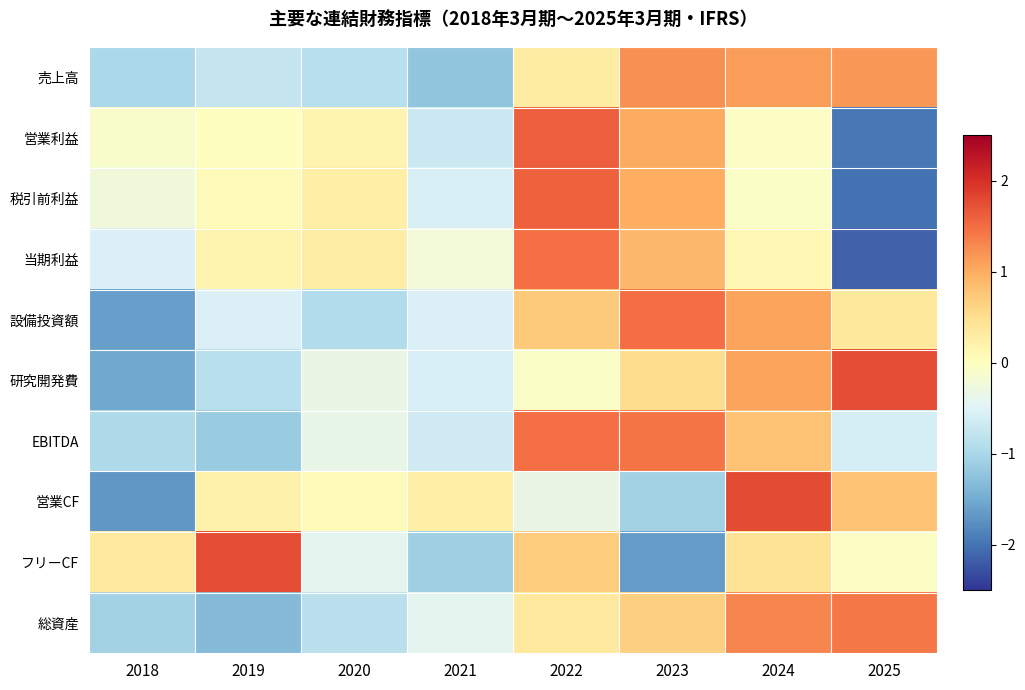

Reading right to left, extract all data points from this chart.

売上高: 2025=1.2	2024=1.1	2023=1.2	2022=0.3	2021=-1.2	2020=-0.9	2019=-0.7	2018=-1.0
営業利益: 2025=-2.0	2024=-0.0	2023=1.0	2022=1.6	2021=-0.7	2020=0.2	2019=0.0	2018=-0.1
税引前利益: 2025=-2.0	2024=-0.1	2023=1.0	2022=1.6	2021=-0.6	2020=0.3	2019=0.0	2018=-0.2
当期利益: 2025=-2.1	2024=0.1	2023=0.9	2022=1.5	2021=-0.2	2020=0.3	2019=0.2	2018=-0.5
設備投資額: 2025=0.4	2024=1.1	2023=1.5	2022=0.7	2021=-0.5	2020=-0.9	2019=-0.5	2018=-1.6
研究開発費: 2025=1.8	2024=1.1	2023=0.5	2022=-0.1	2021=-0.6	2020=-0.3	2019=-0.9	2018=-1.5
EBITDA: 2025=-0.6	2024=0.8	2023=1.4	2022=1.5	2021=-0.7	2020=-0.4	2019=-1.1	2018=-1.0
営業CF: 2025=0.8	2024=1.8	2023=-1.1	2022=-0.3	2021=0.3	2020=0.1	2019=0.2	2018=-1.7
フリーCF: 2025=-0.0	2024=0.4	2023=-1.7	2022=0.7	2021=-1.1	2020=-0.4	2019=1.7	2018=0.3
総資産: 2025=1.4	2024=1.3	2023=0.6	2022=0.3	2021=-0.4	2020=-0.8	2019=-1.3	2018=-1.1